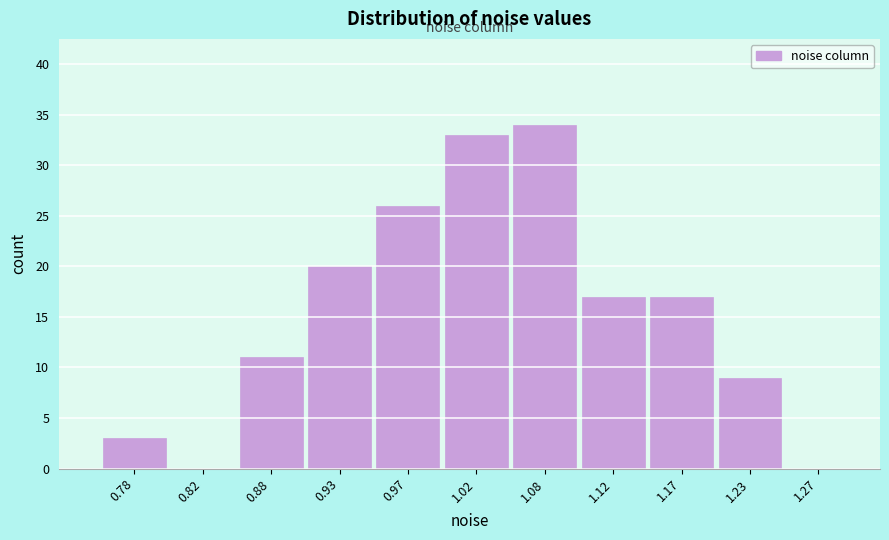

What is the height of the bar covering 1.20 to 1.25 on the x-axis? The values are not printed on the chart, so give them approximately, as read against the axis.

9